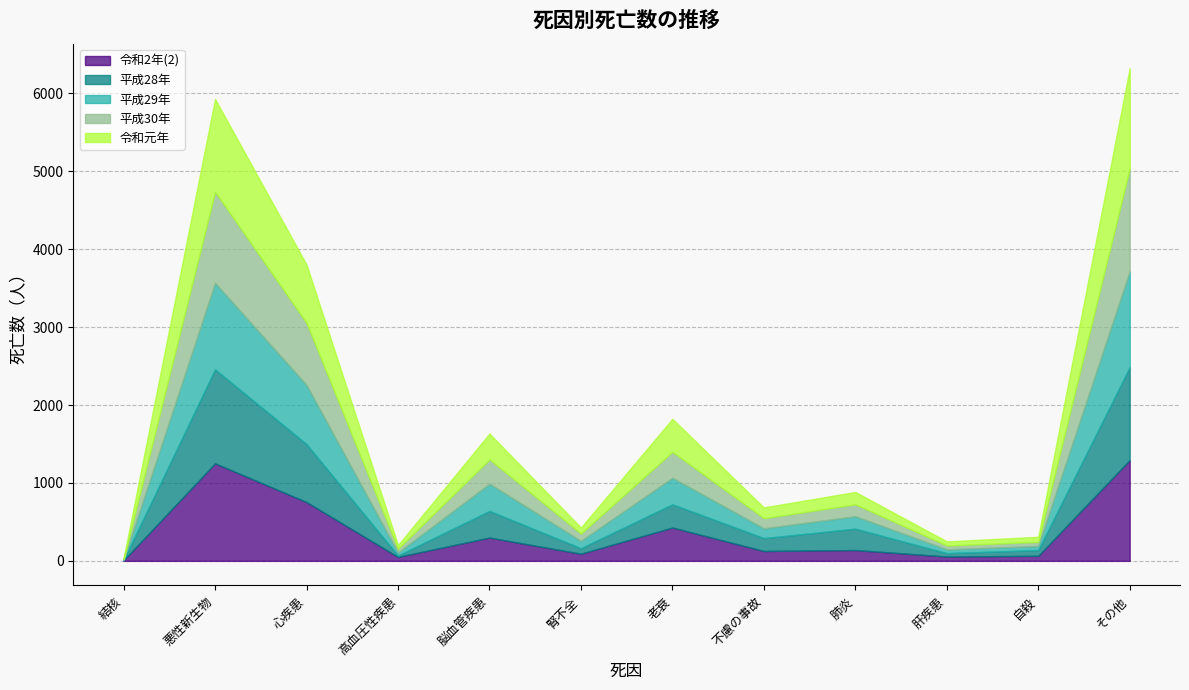

True or false: 平成28年 has a value of 1191 at その他.

True